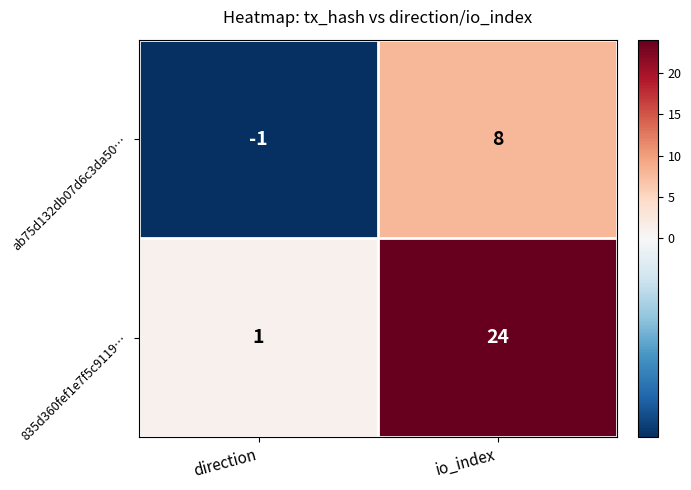

The value of 835d360fef1e7f5c9119… at io_index is 14. True or false?

False